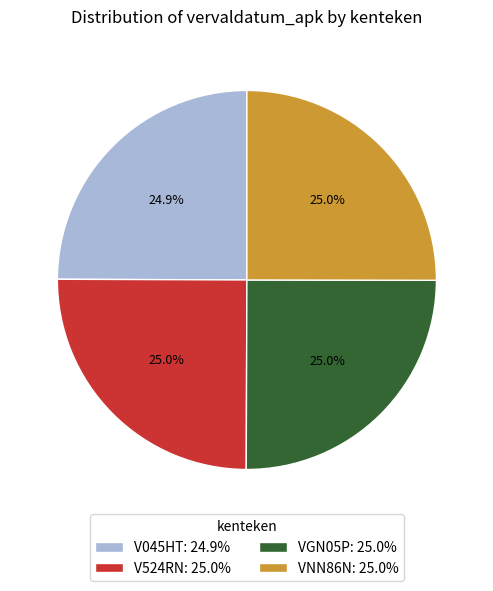

Is there a majority slice in this chart?

No